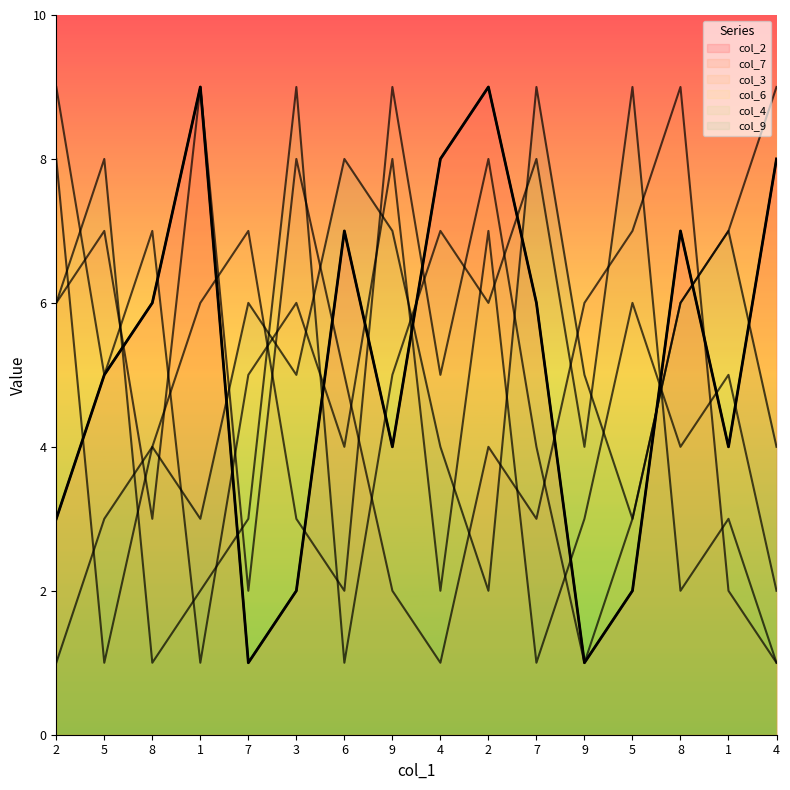

What is the value of the col_7 point at the 15th from the left?

9